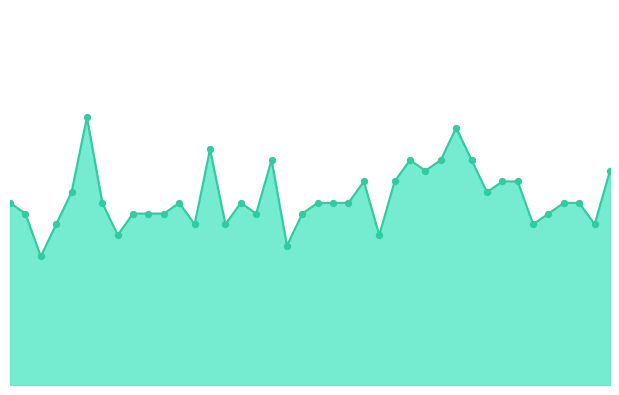

Is this an area chart (filled region under the line)?

Yes